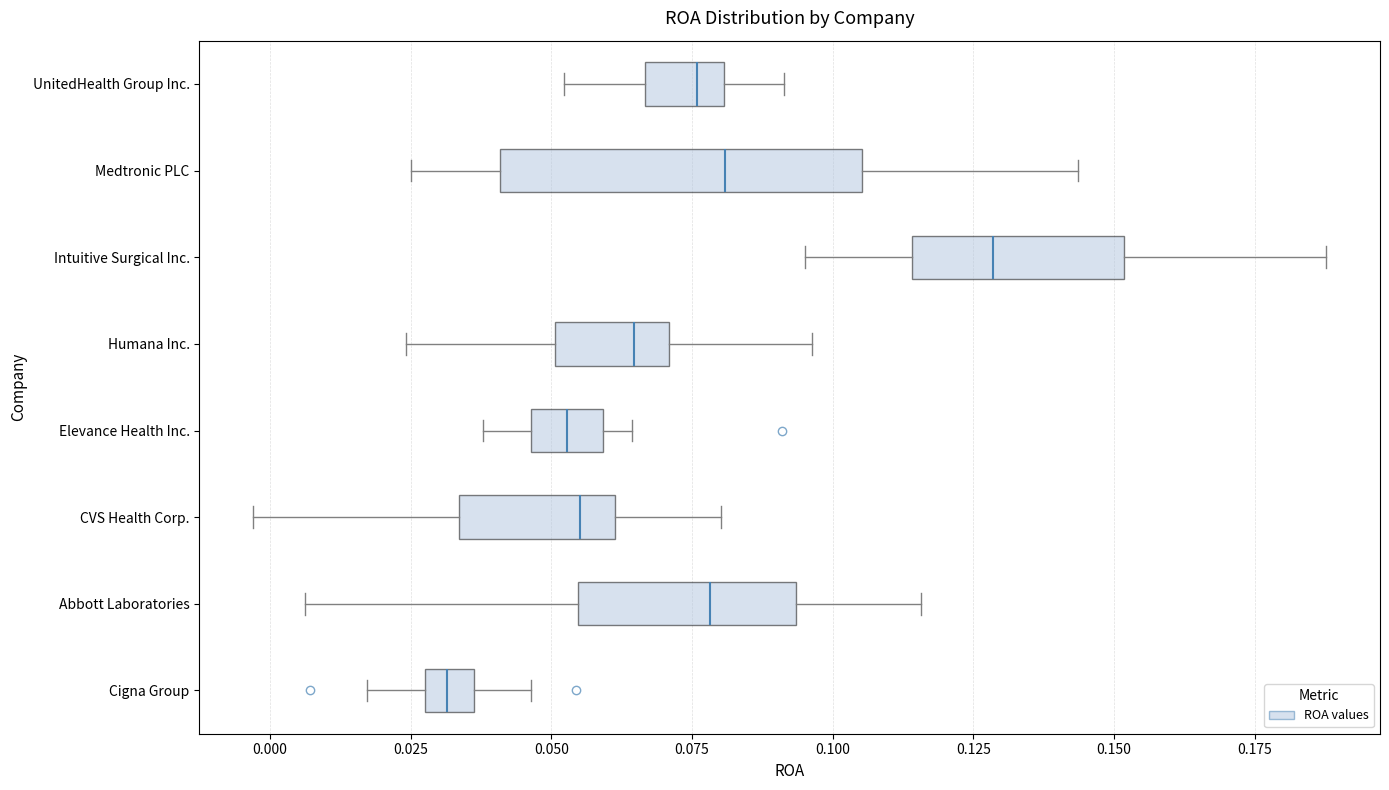

Where does the right whisker of the box for Humana Inc. end on the x-axis? The values are not printed on the chart, so give them approximately, as read against the axis.

0.095